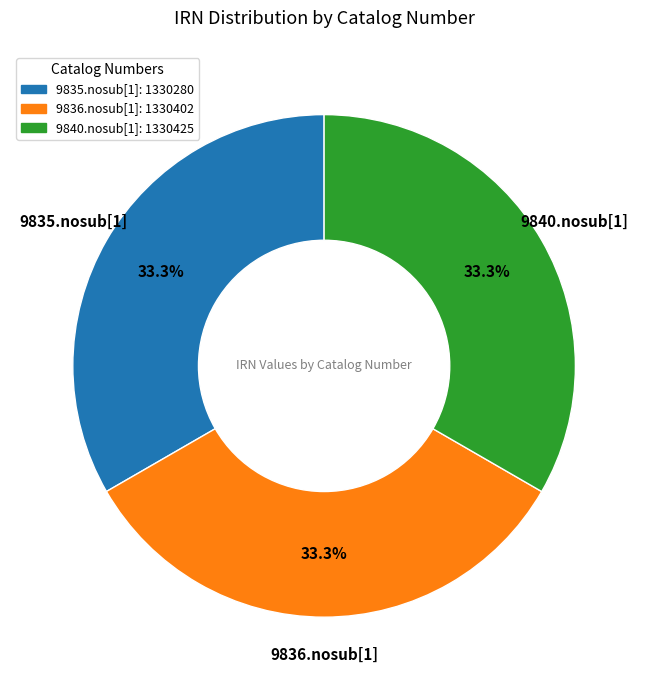

How much of the chart is everything except 9836.nosub[1]?

66.7%